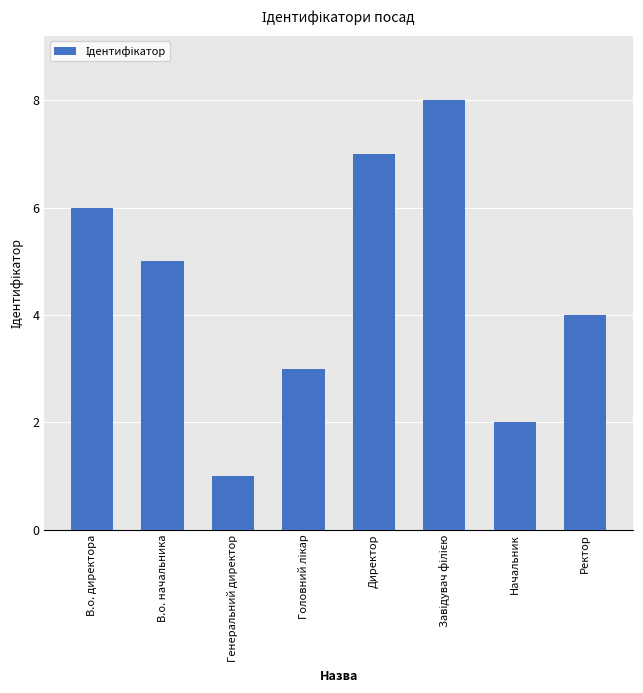

What is the sum of all values?

36